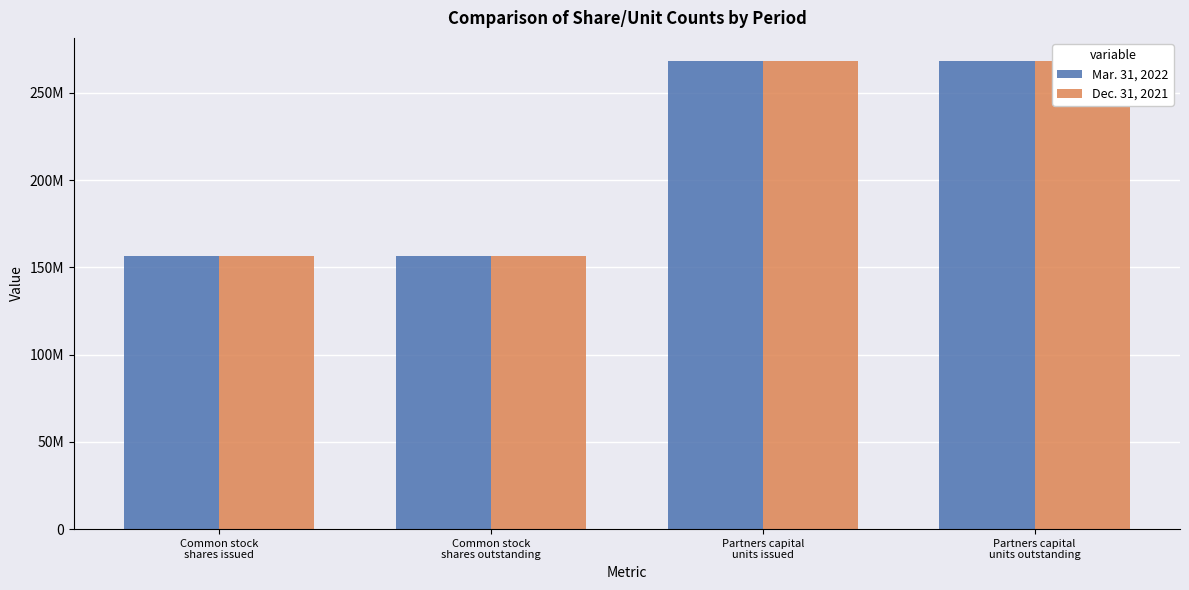

Does the chart contain any negative values?

No